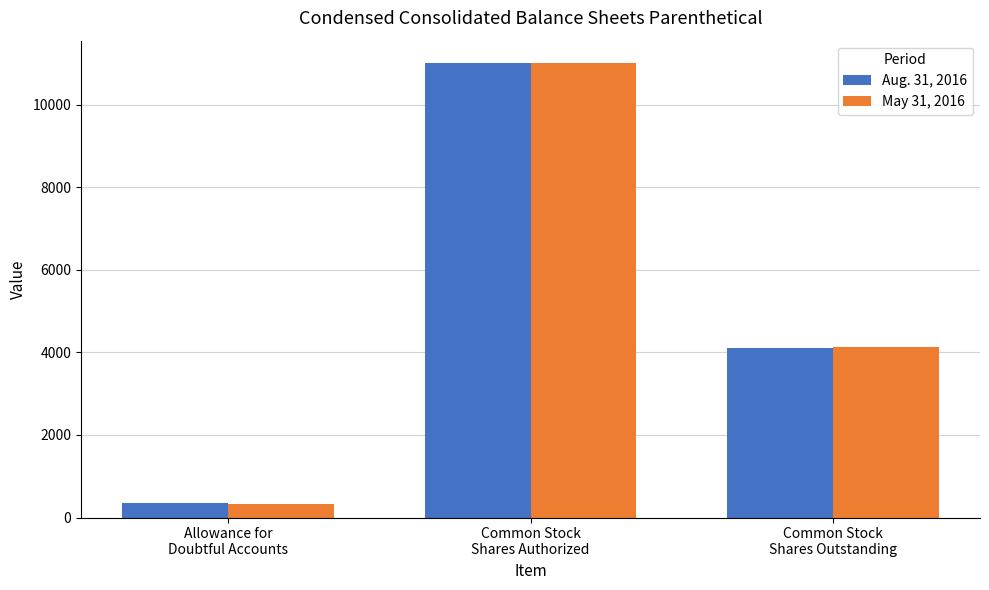

Rank the categories by May 31, 2016 value from highest to lowest.

Common Stock
Shares Authorized, Common Stock
Shares Outstanding, Allowance for
Doubtful Accounts